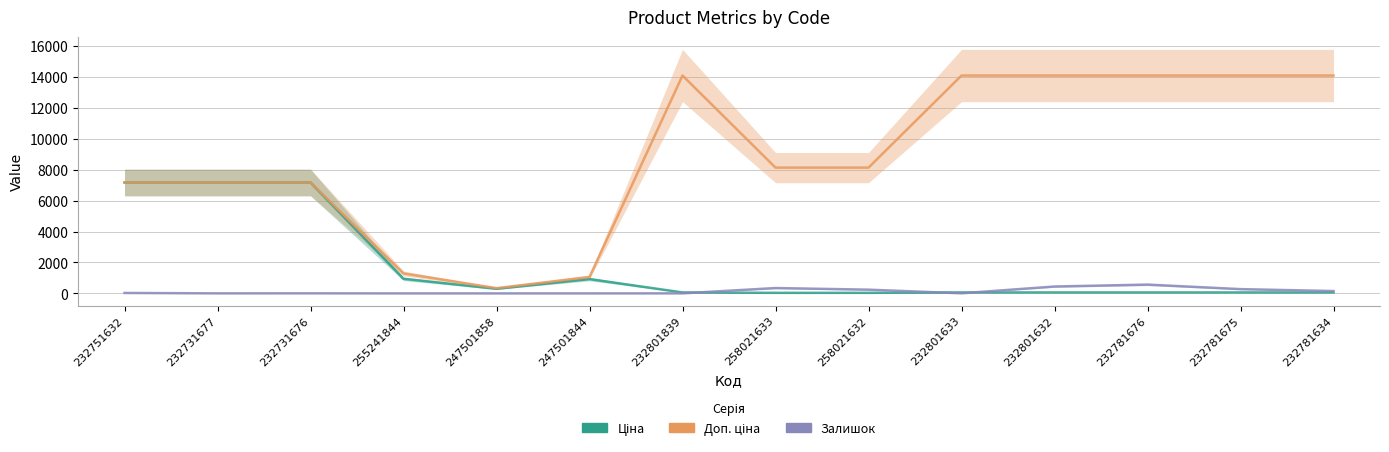

How many series are shown in this chart?

3